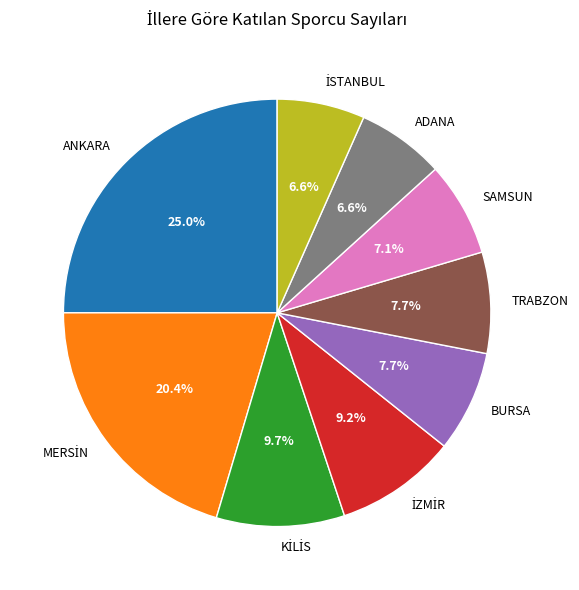

What is the largest slice in the pie chart?

ANKARA